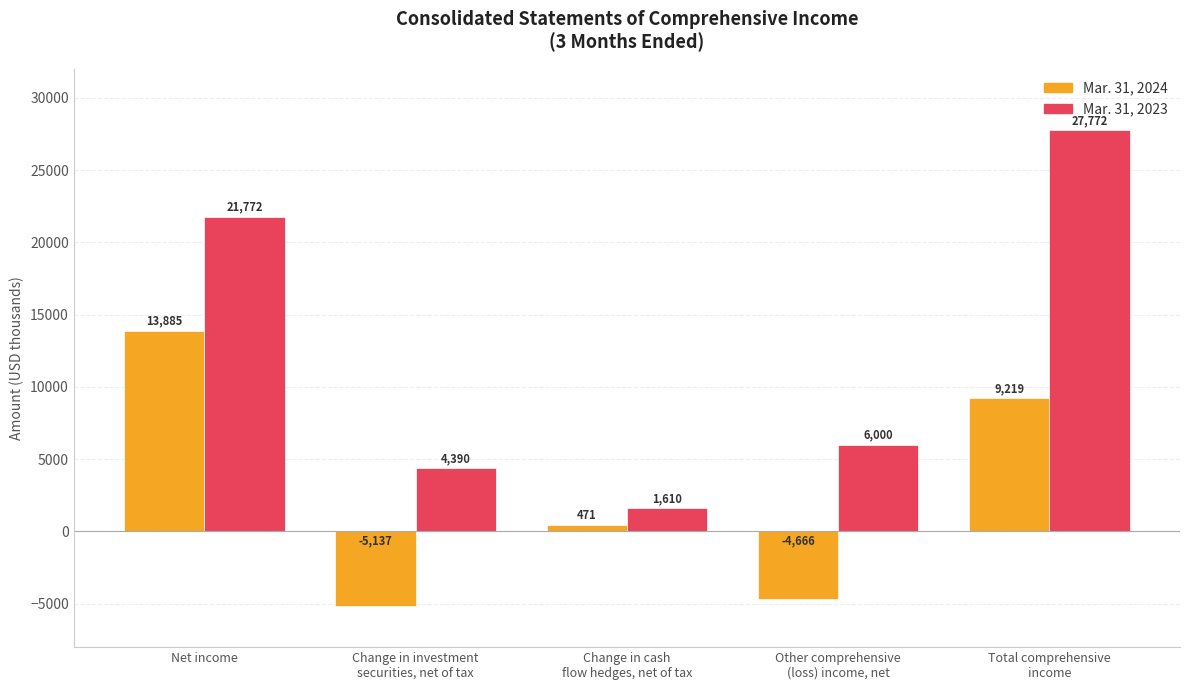

What is the greatest value displayed?

27772